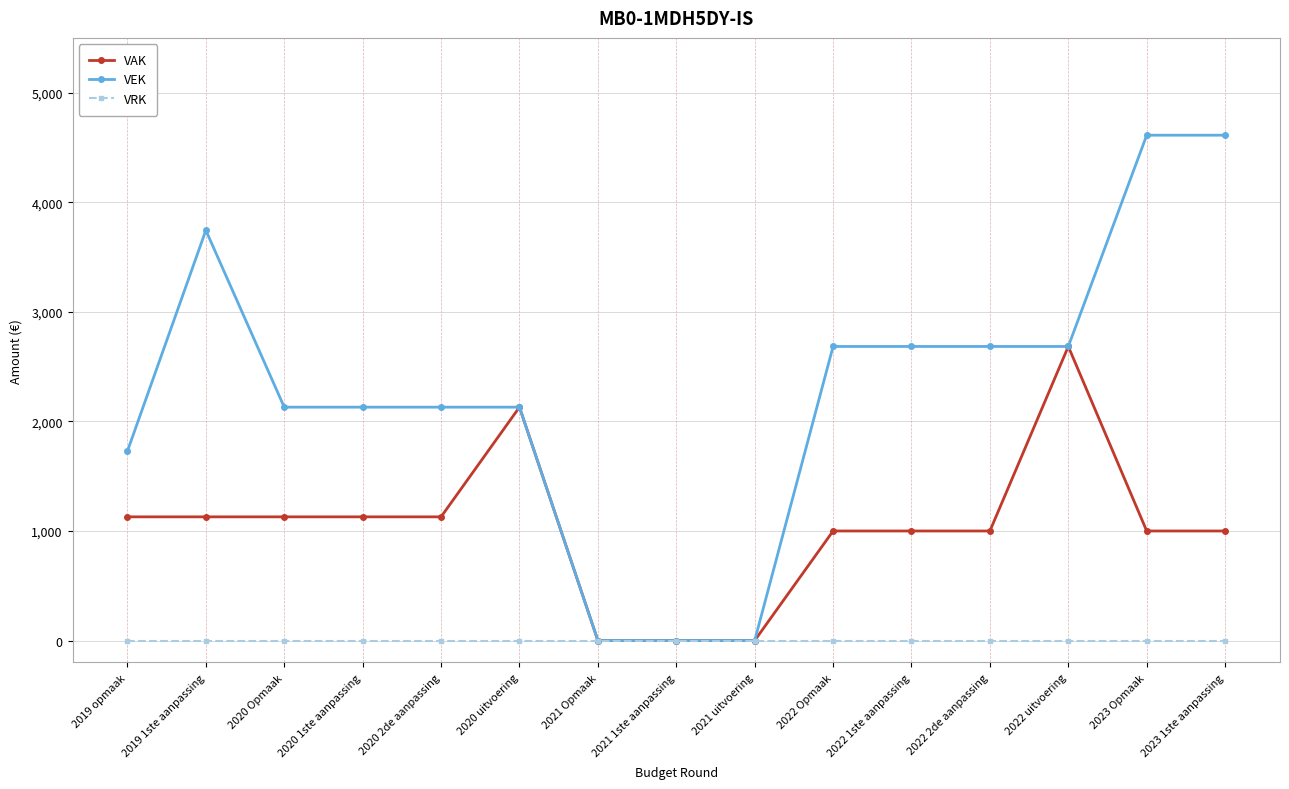

Rank the series by their maximum value, from lowest to highest.

VRK, VAK, VEK